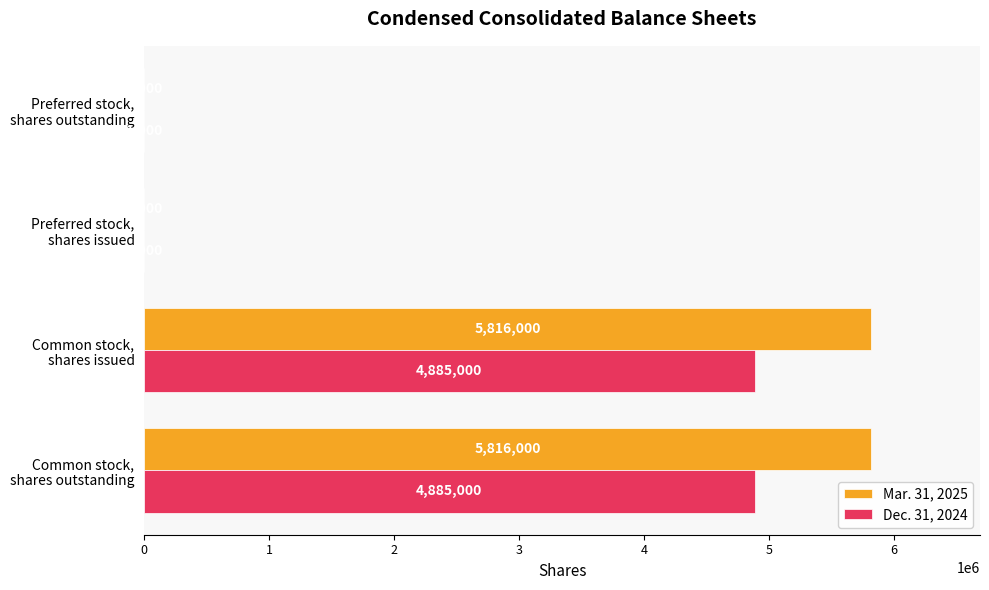

What is the sum of all Mar. 31, 2025 values?

11634000